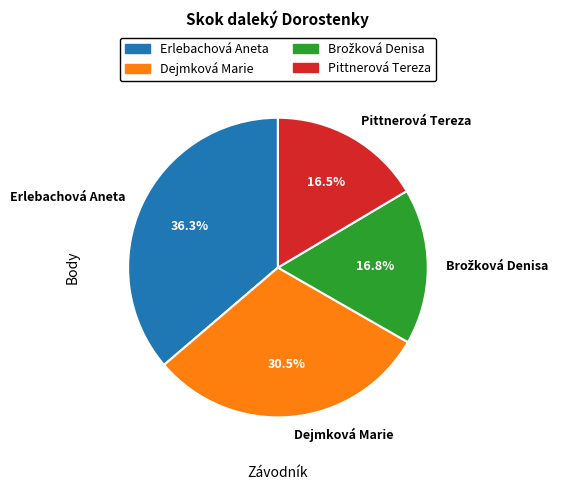

What percentage do Erlebachová Aneta and Dejmková Marie together represent?

66.7%